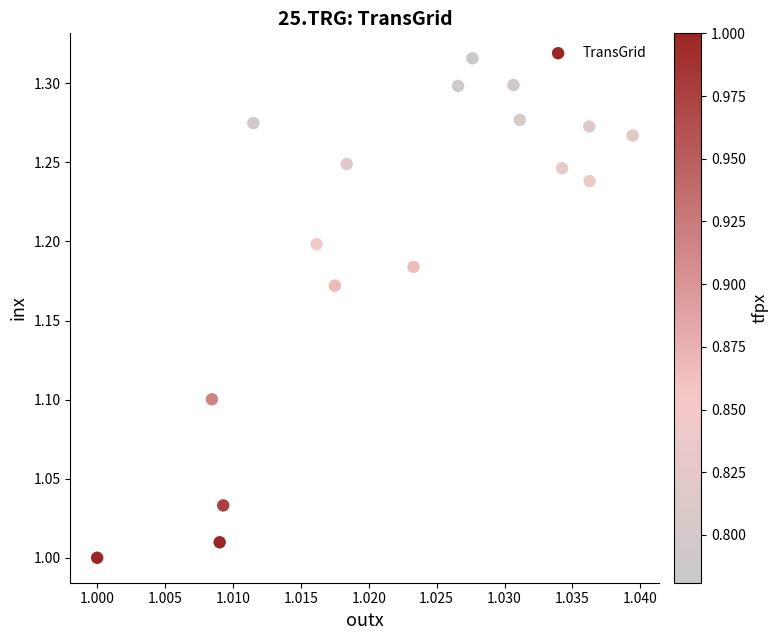

What is the range of Y values (max minus min)?

0.3